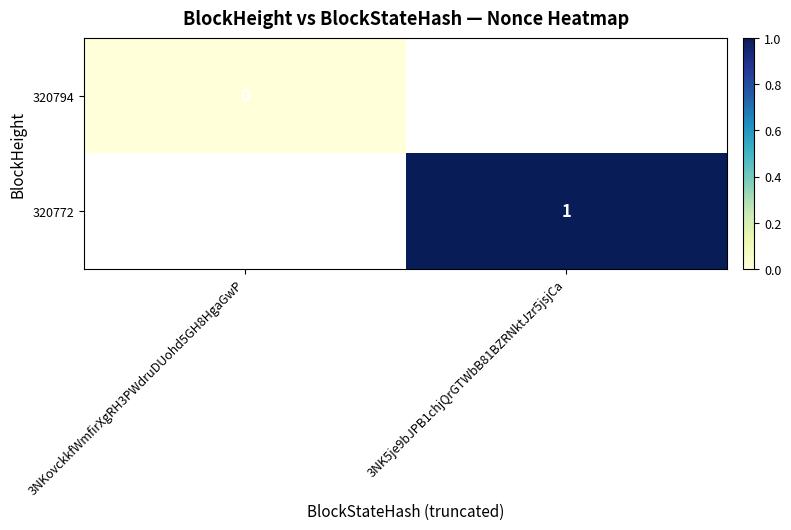

Is it true that 320772 equals 2 at 3NK5je9bJPB1chjQrGTWbB81BZRNktJzr5jsjCa?

False